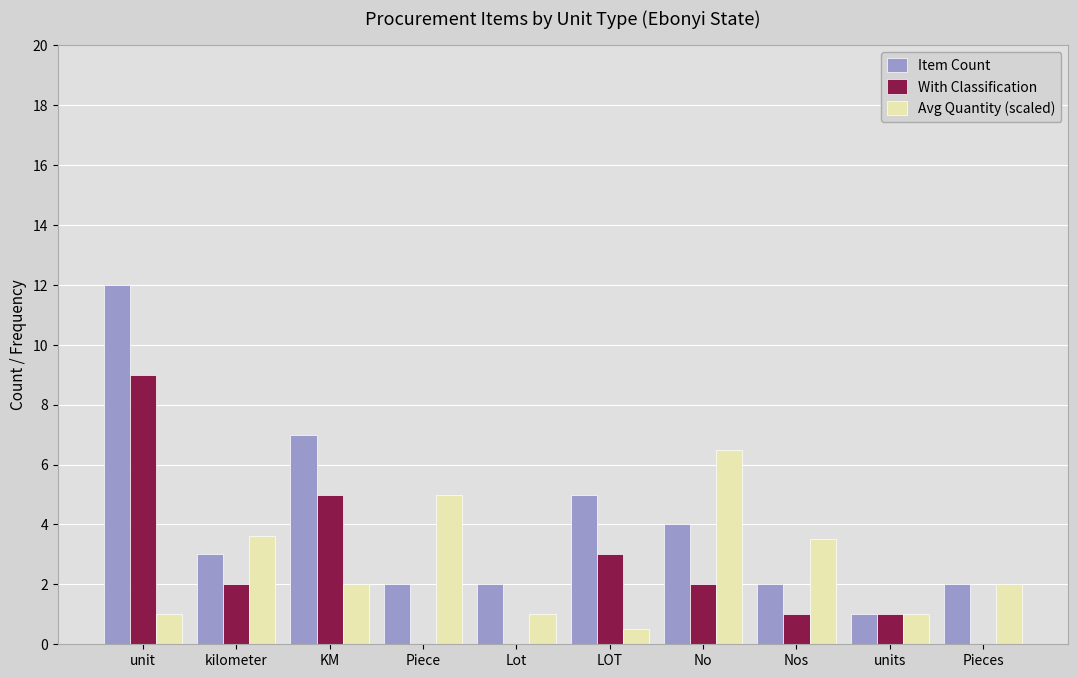

Are the bars grouped side by side (vs. stacked)?

Yes